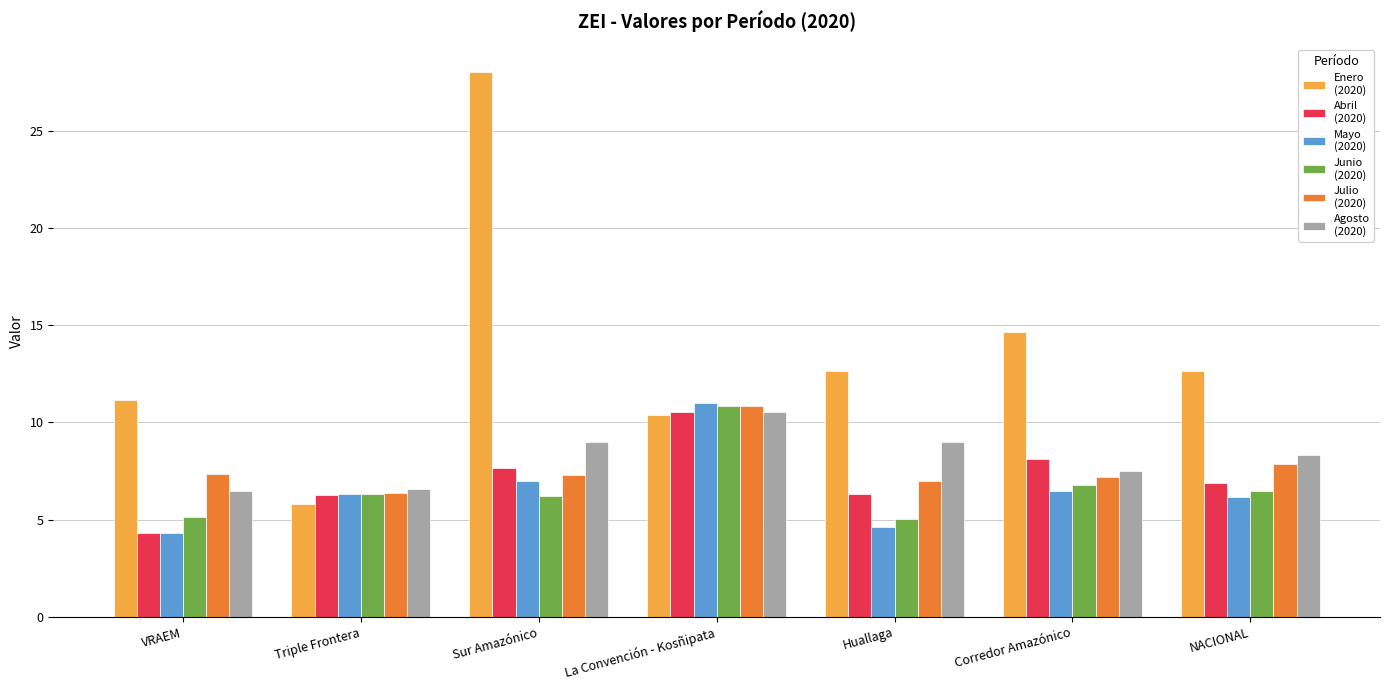

What is the difference between the highest and lowest values at Huallaga?

8.0